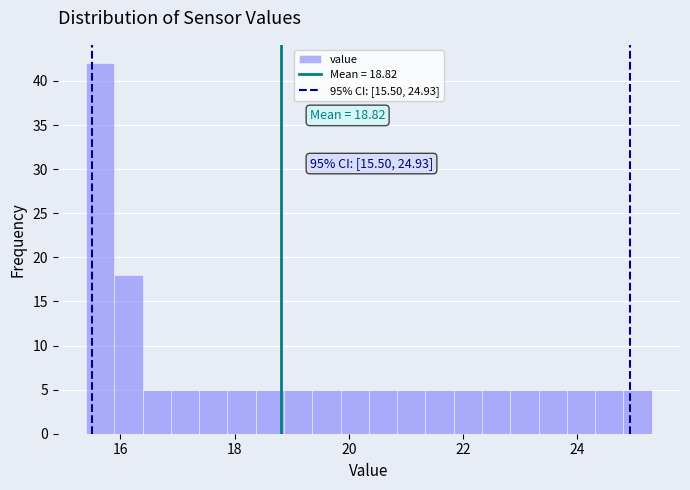

Around what value on the x-axis is the tallest bar? Give the approximate position of its centre, as read against the axis.

15.6